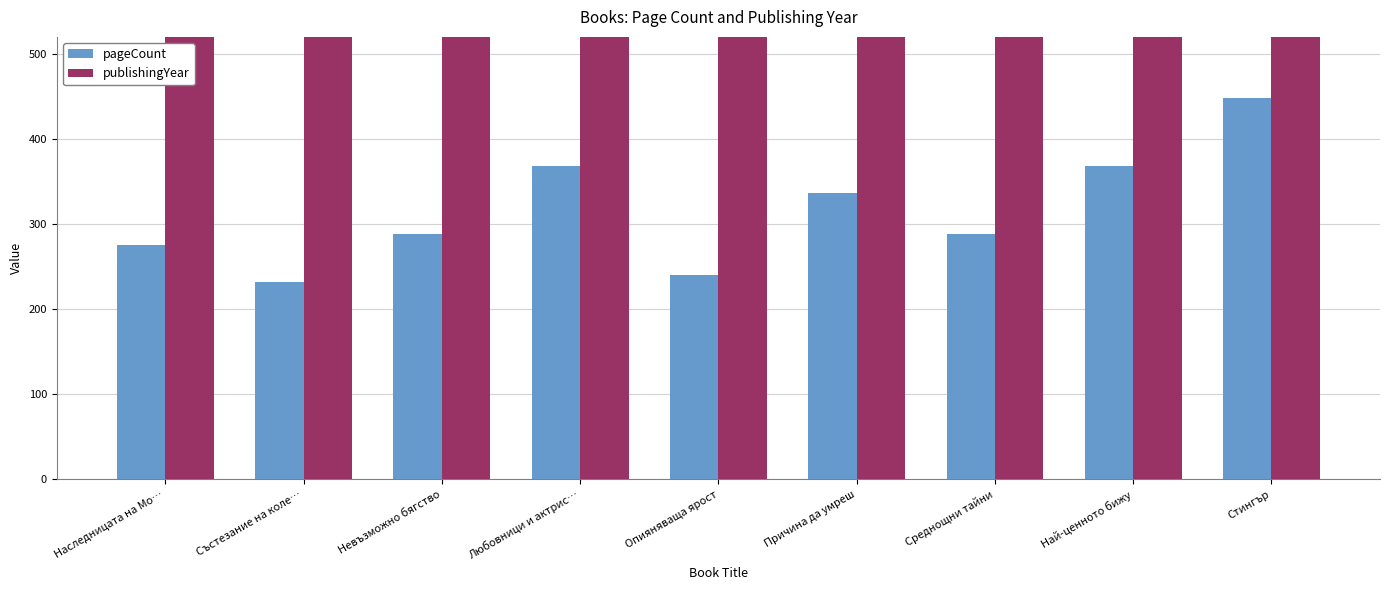

Which series has the largest total across all categories?

publishingYear